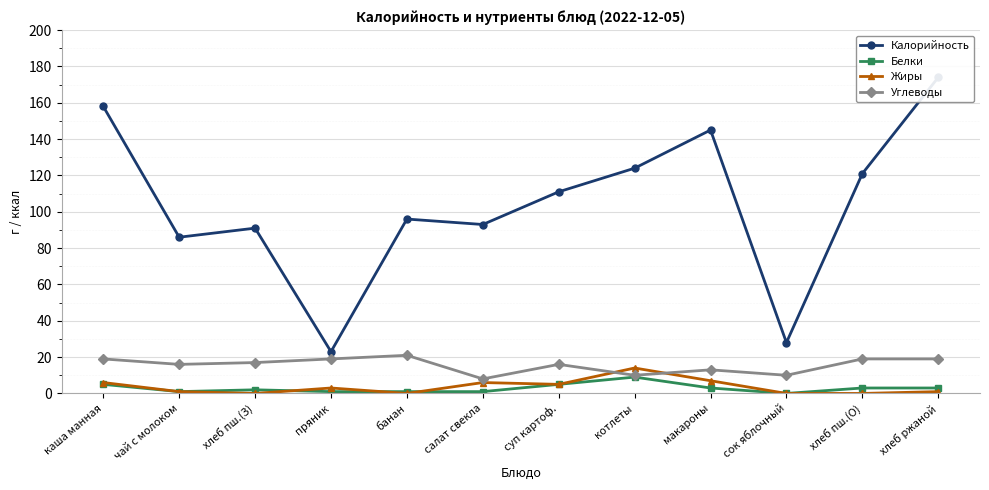

Reading left to right, list all the values displayed in this chart.

Калорийность: 158	86	91	23	96	93	111	124	145	28	121	174
Белки: 5	1	2	1	1	1	5	9	3	0	3	3
Жиры: 6	1	0	3	0	6	5	14	7	0	0	1
Углеводы: 19	16	17	19	21	8	16	10	13	10	19	19